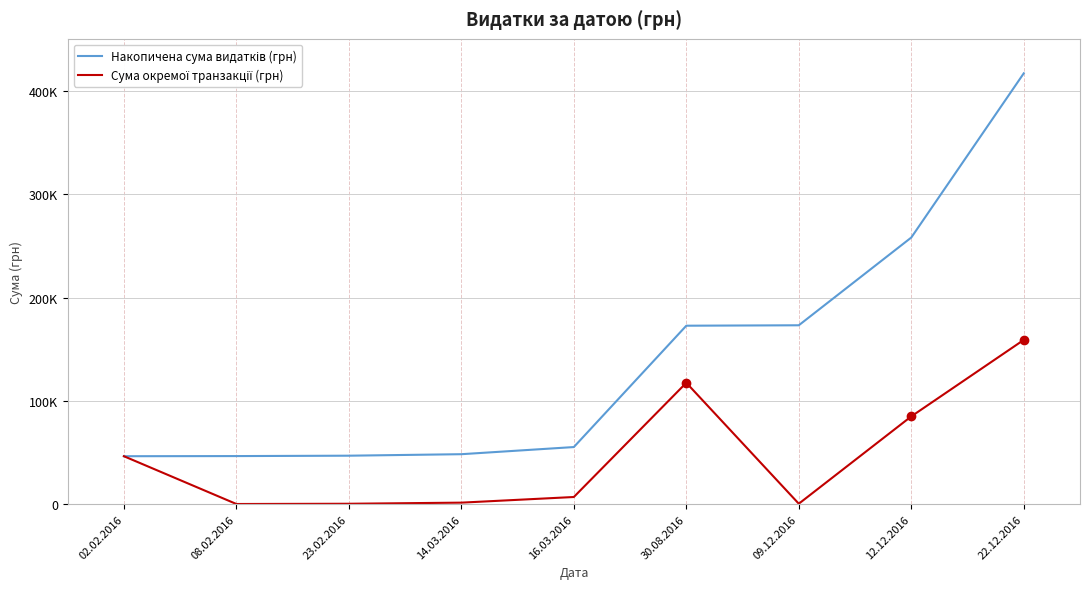

Does the chart display data point markers on the line(s)?

No